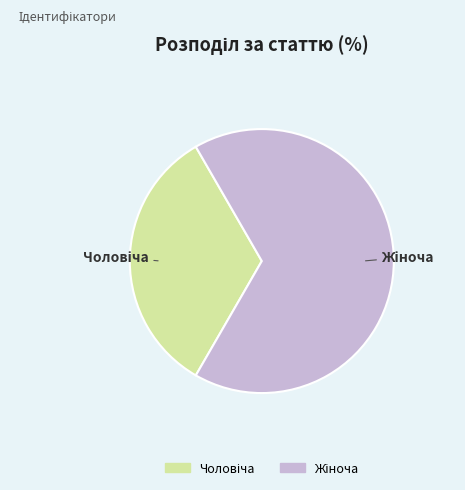

Is there a majority slice in this chart?

Yes